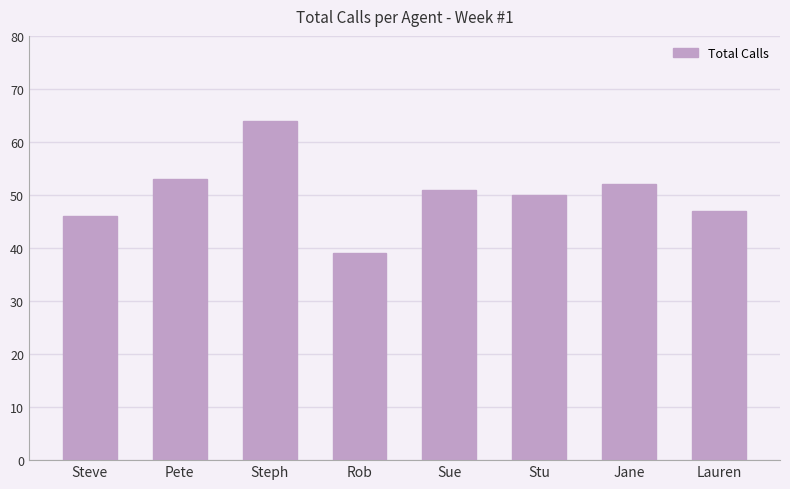

What is the sum of the values at Pete and Sue?

104